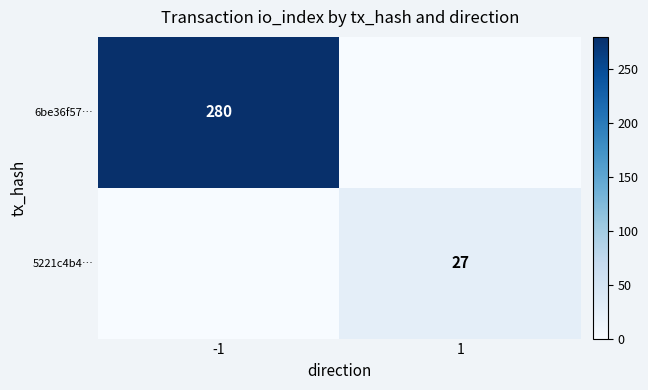

The 5221c4b4… series shows 16 at 1. True or false?

False